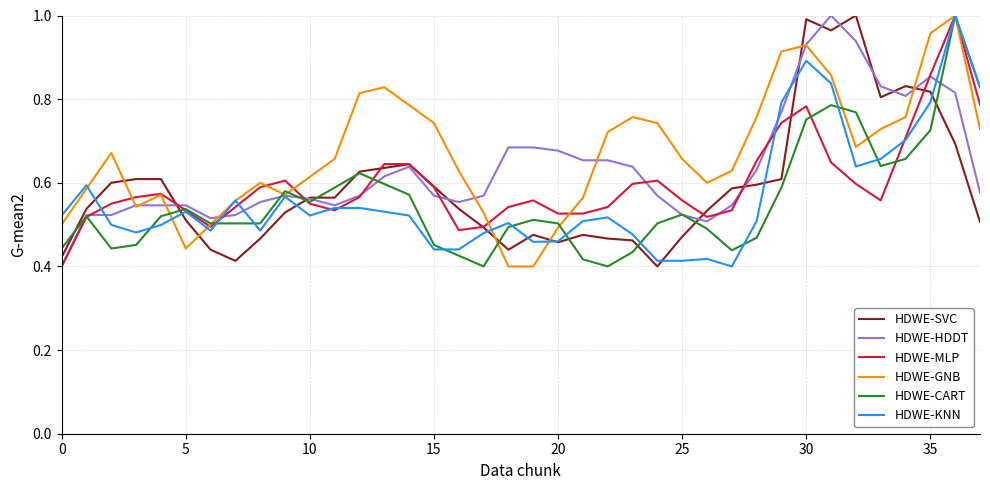

True or false: HDWE-SVC and HDWE-GNB intersect in this chart.

True